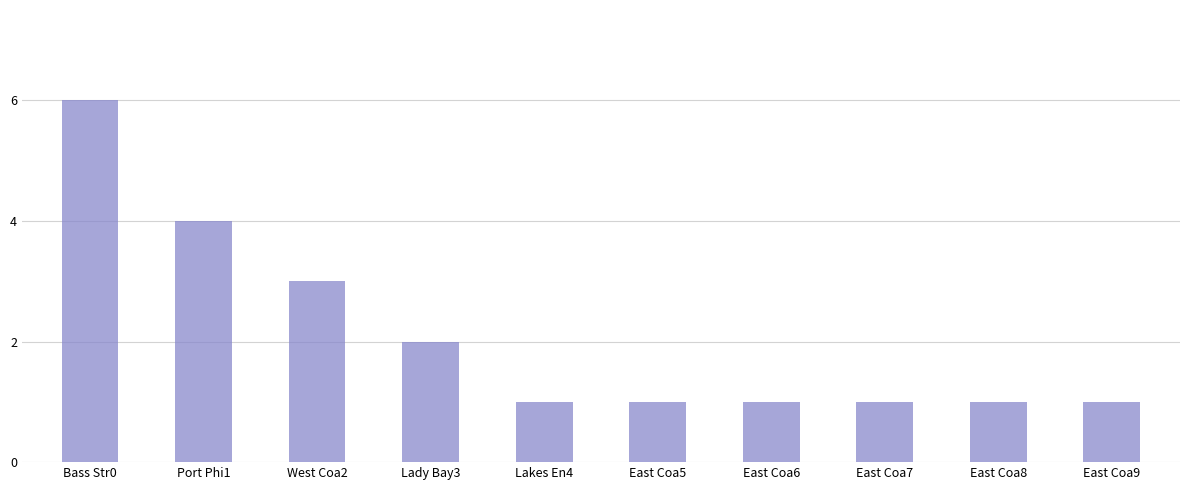

What is the difference between the maximum and minimum values?

5